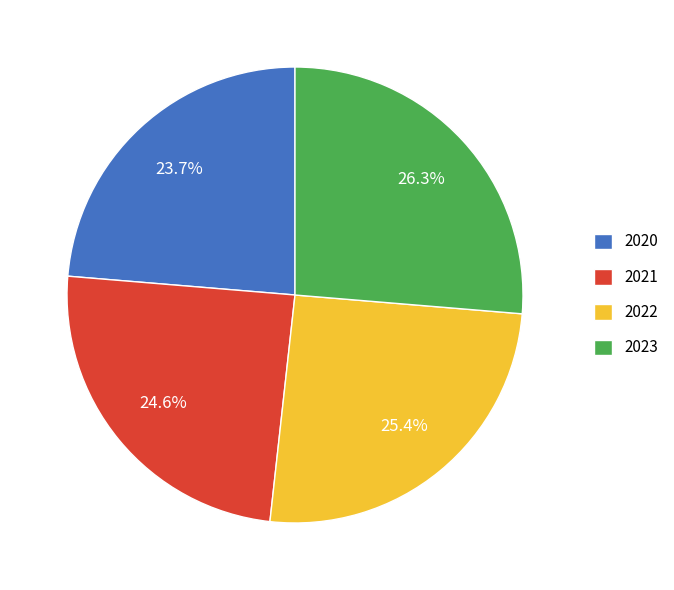

To the nearest percent, what percentage of the pie is 2020?

24%